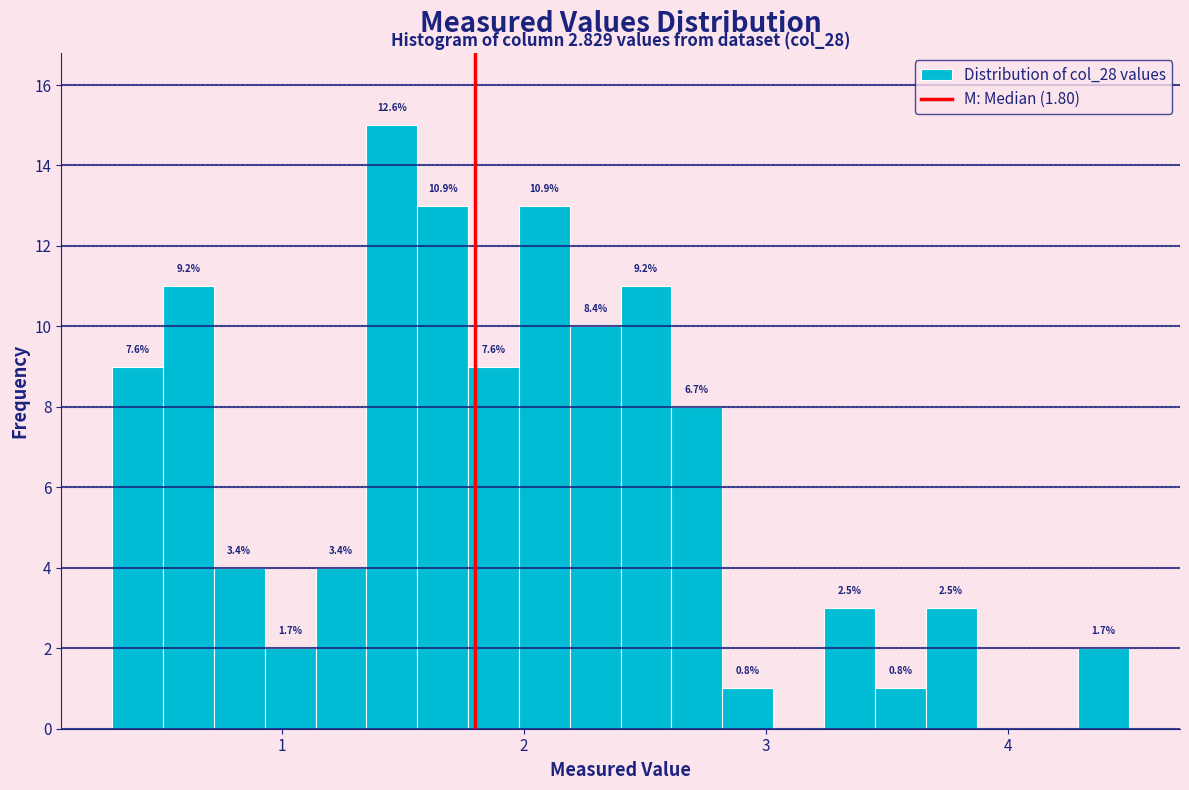

Around what value on the x-axis is the tallest bar? Give the approximate position of its centre, as read against the axis.

1.5